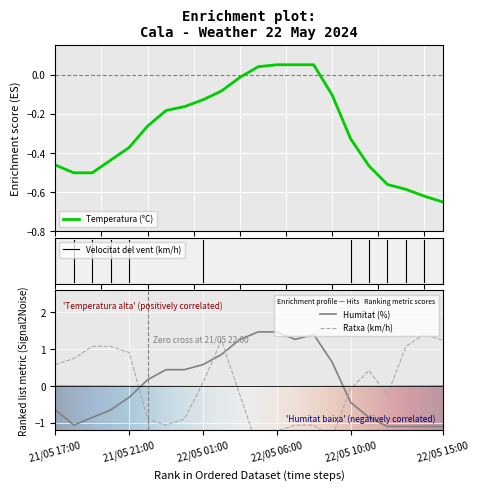

What is the label of the 18th point from the right?

21/05 21:00